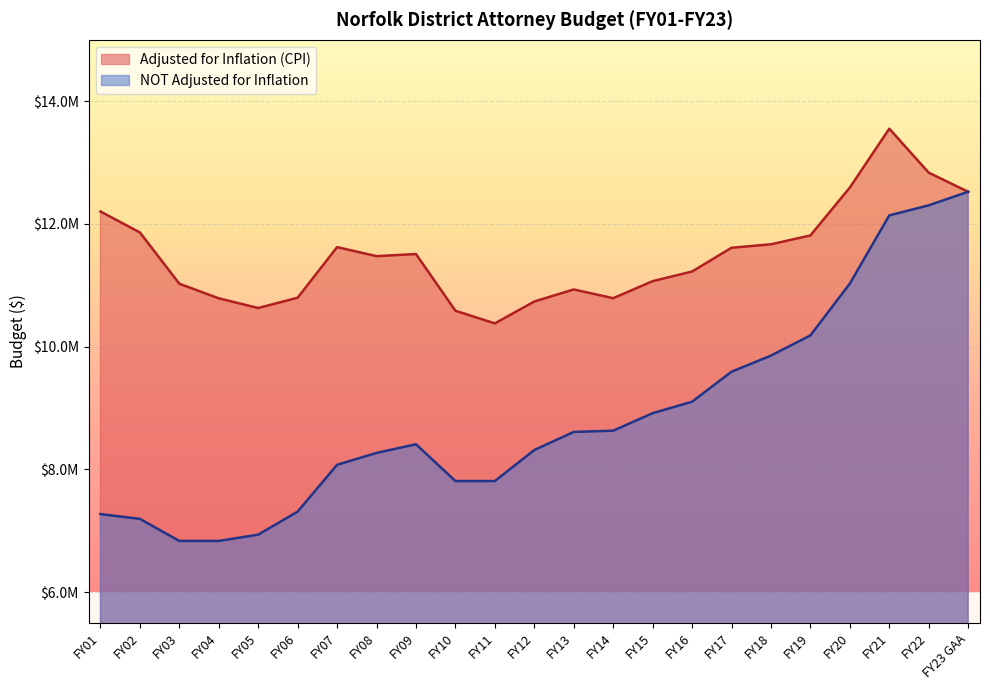

What is the minimum value for Adjusted for Inflation (CPI)?

10379056